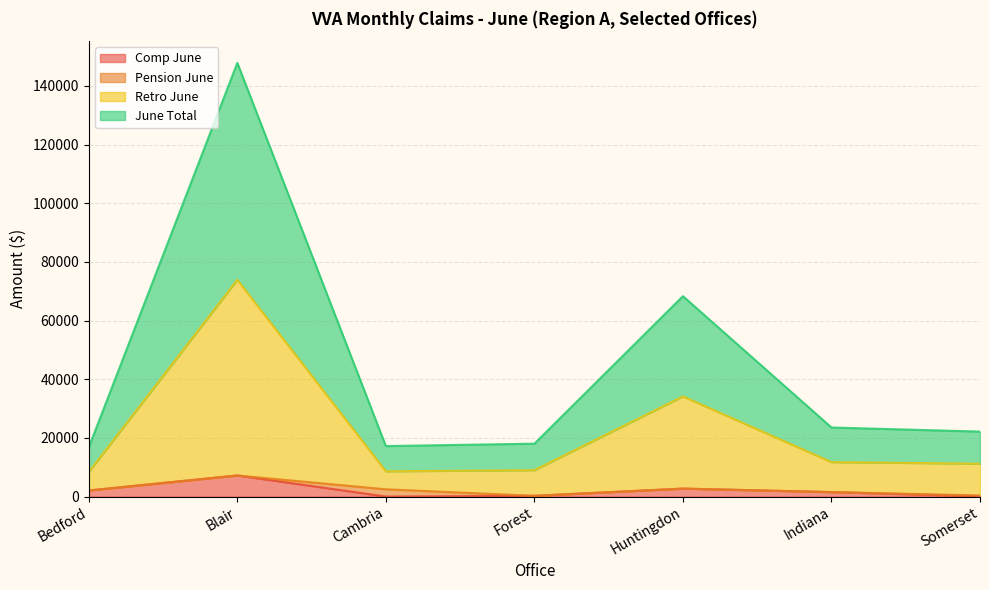

What position from the left is Blair?

2